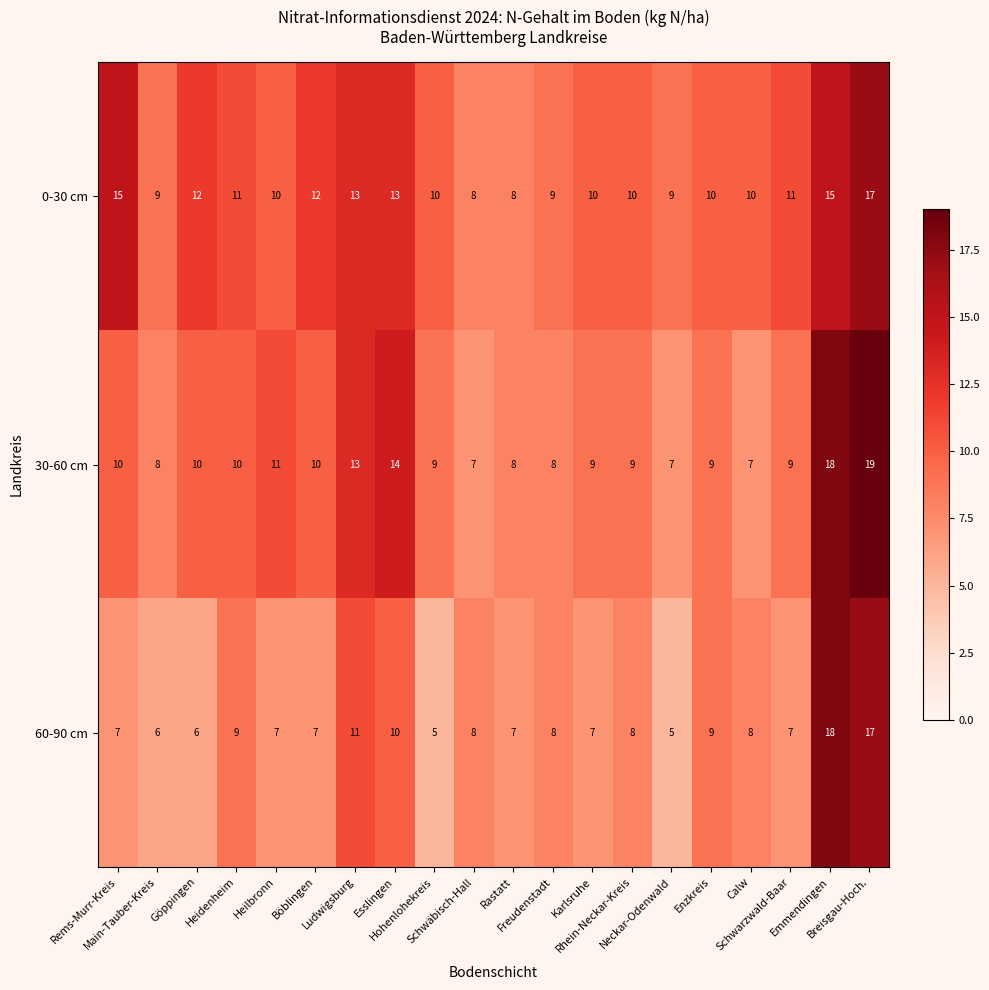

What is the average value of the 30-60 cm series?

10